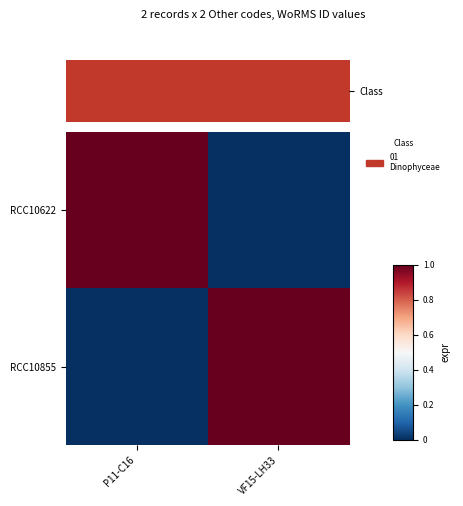

Between P11-C16 and VF15-LH33, which series saw the biggest shift?

RCC10622